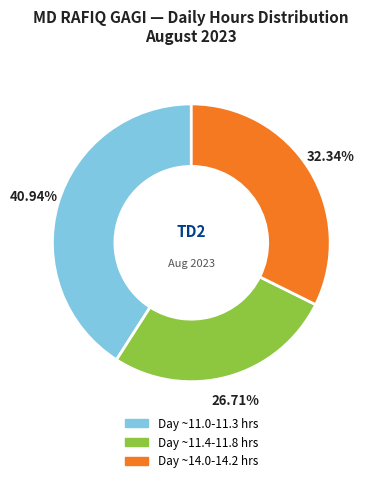

Approximately how many times larger is the value at Day ~14.0-14.2 hrs compared to Day ~11.4-11.8 hrs?

1.2